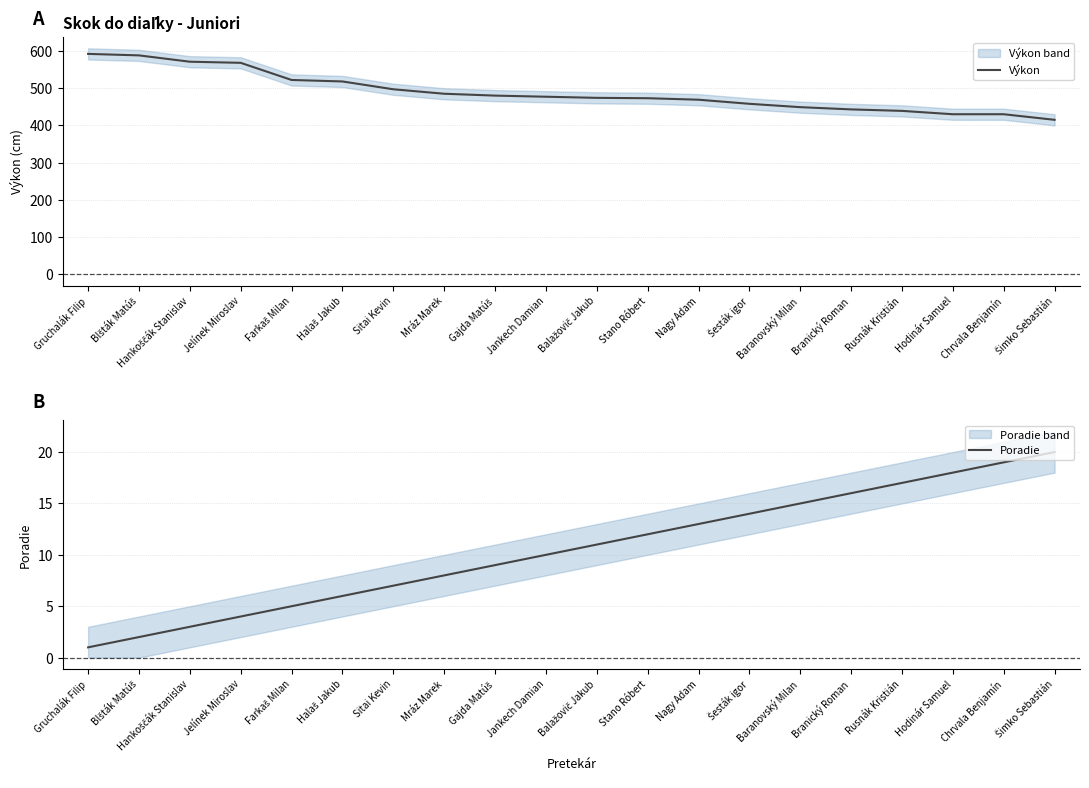

What is the smallest value displayed?

1